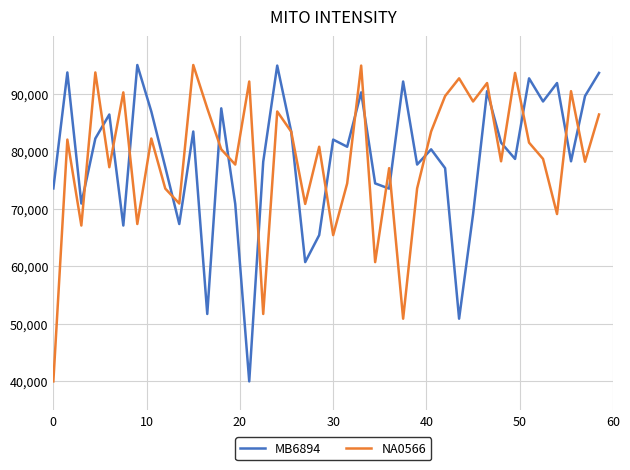

How many interior local valleys does the MB6894 series have?

13